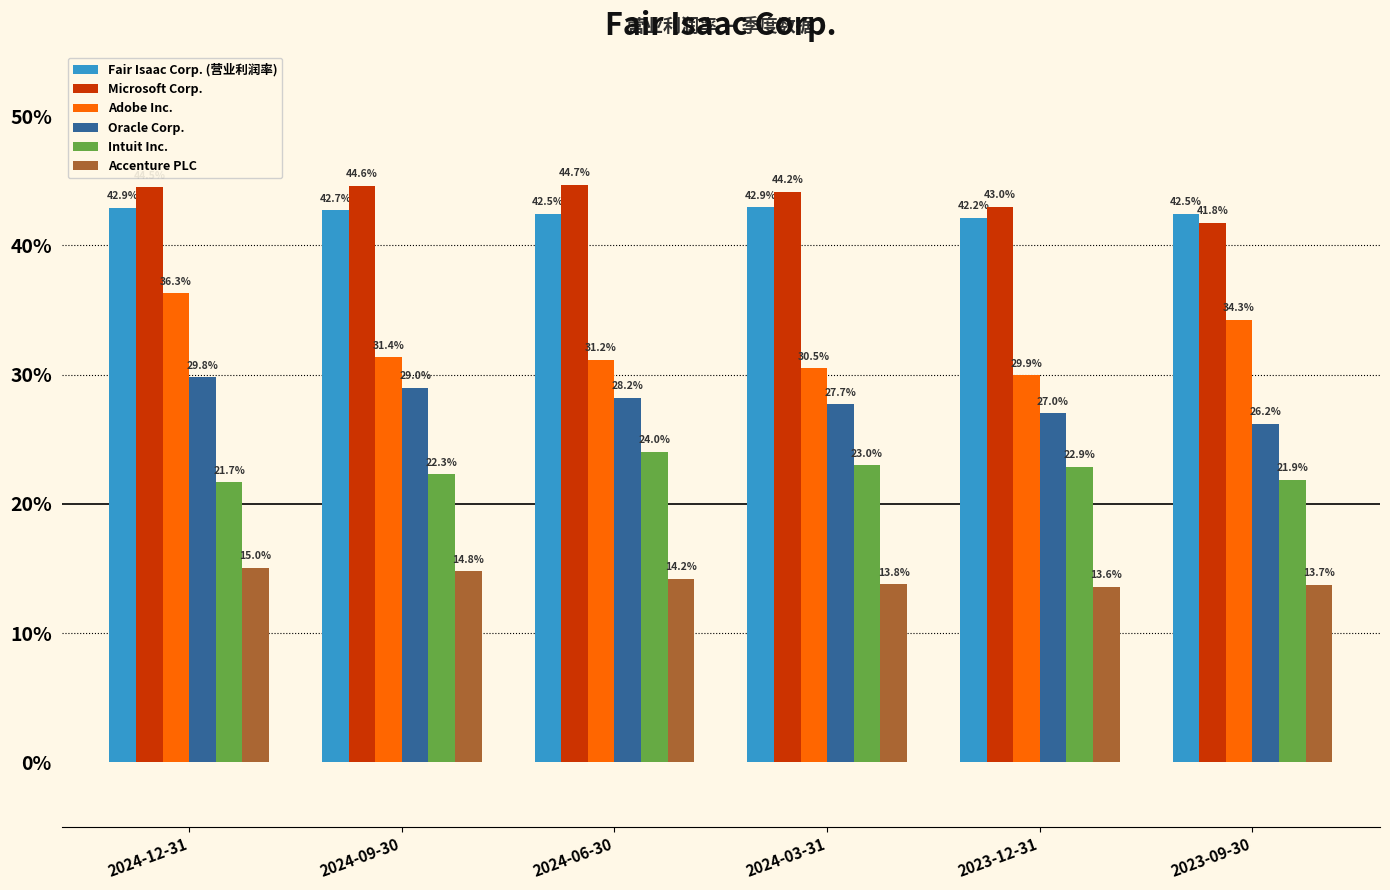

Reading left to right, transcribe all the data shown in this chart.

Fair Isaac Corp. (营业利润率): 2024-12-31=0.4	2024-09-30=0.4	2024-06-30=0.4	2024-03-31=0.4	2023-12-31=0.4	2023-09-30=0.4
Microsoft Corp.: 2024-12-31=0.4	2024-09-30=0.4	2024-06-30=0.4	2024-03-31=0.4	2023-12-31=0.4	2023-09-30=0.4
Adobe Inc.: 2024-12-31=0.4	2024-09-30=0.3	2024-06-30=0.3	2024-03-31=0.3	2023-12-31=0.3	2023-09-30=0.3
Oracle Corp.: 2024-12-31=0.3	2024-09-30=0.3	2024-06-30=0.3	2024-03-31=0.3	2023-12-31=0.3	2023-09-30=0.3
Intuit Inc.: 2024-12-31=0.2	2024-09-30=0.2	2024-06-30=0.2	2024-03-31=0.2	2023-12-31=0.2	2023-09-30=0.2
Accenture PLC: 2024-12-31=0.2	2024-09-30=0.1	2024-06-30=0.1	2024-03-31=0.1	2023-12-31=0.1	2023-09-30=0.1